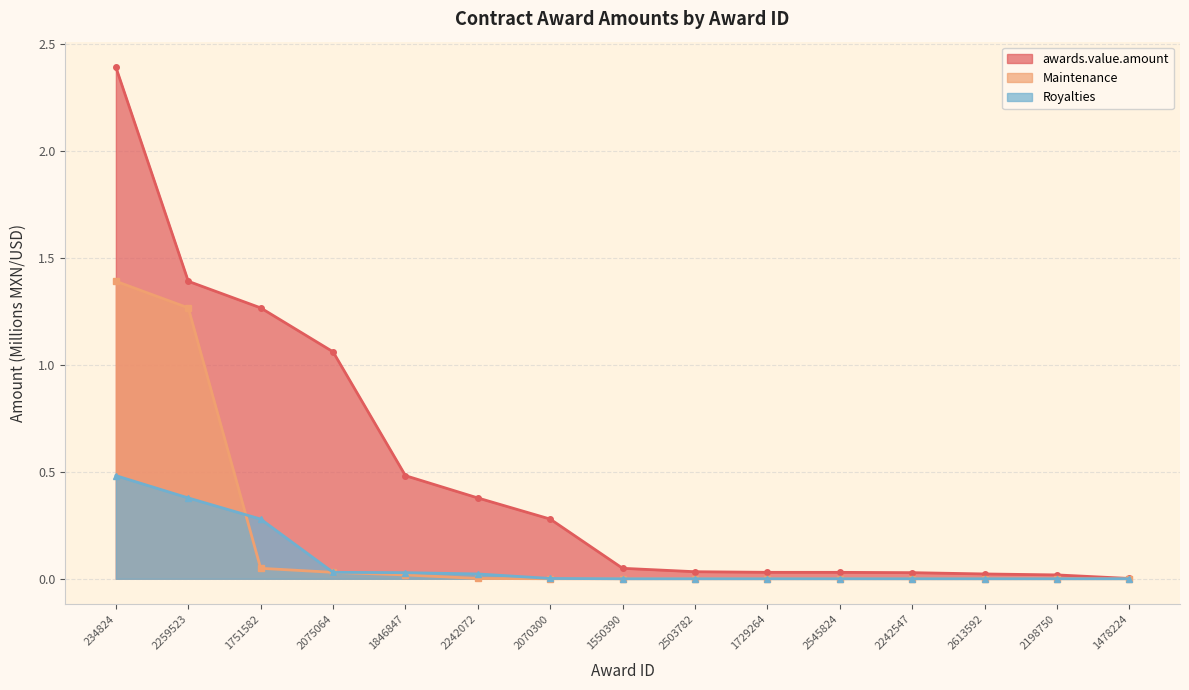

Rank the series by their average value, from lowest to highest.

Royalties, Maintenance, awards.value.amount